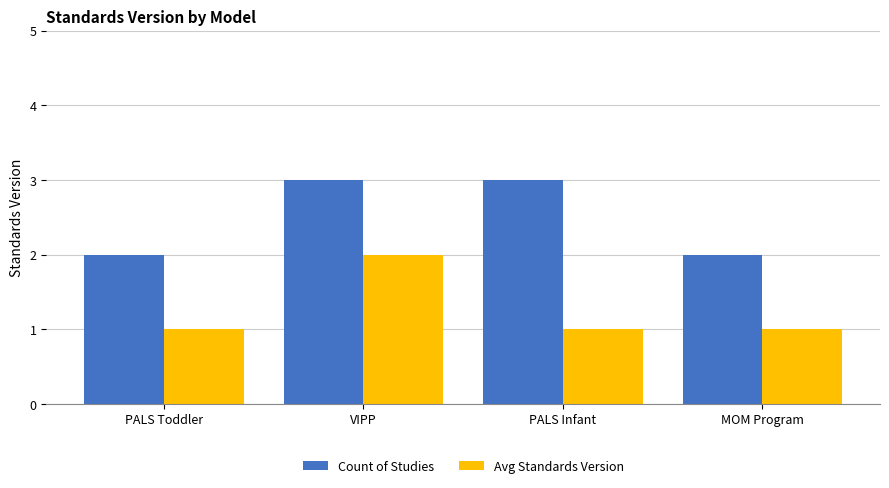

What is the difference between the maximum and minimum values in the Count of Studies series?

1